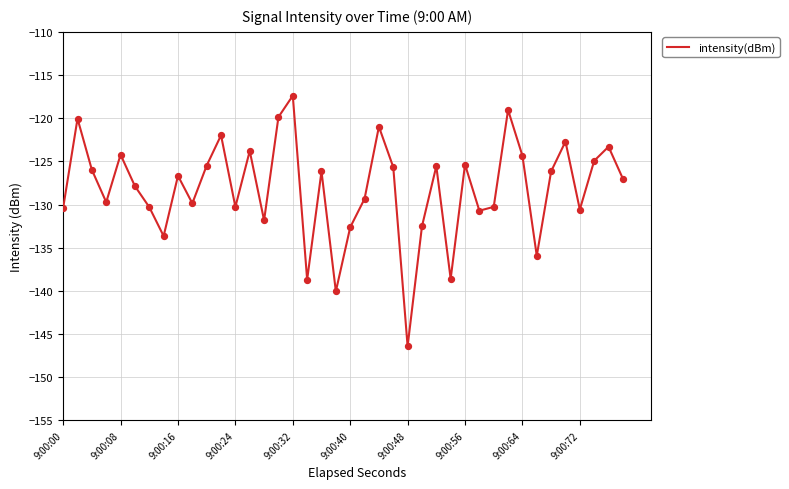

What is the minimum value shown in the chart?

-146.4